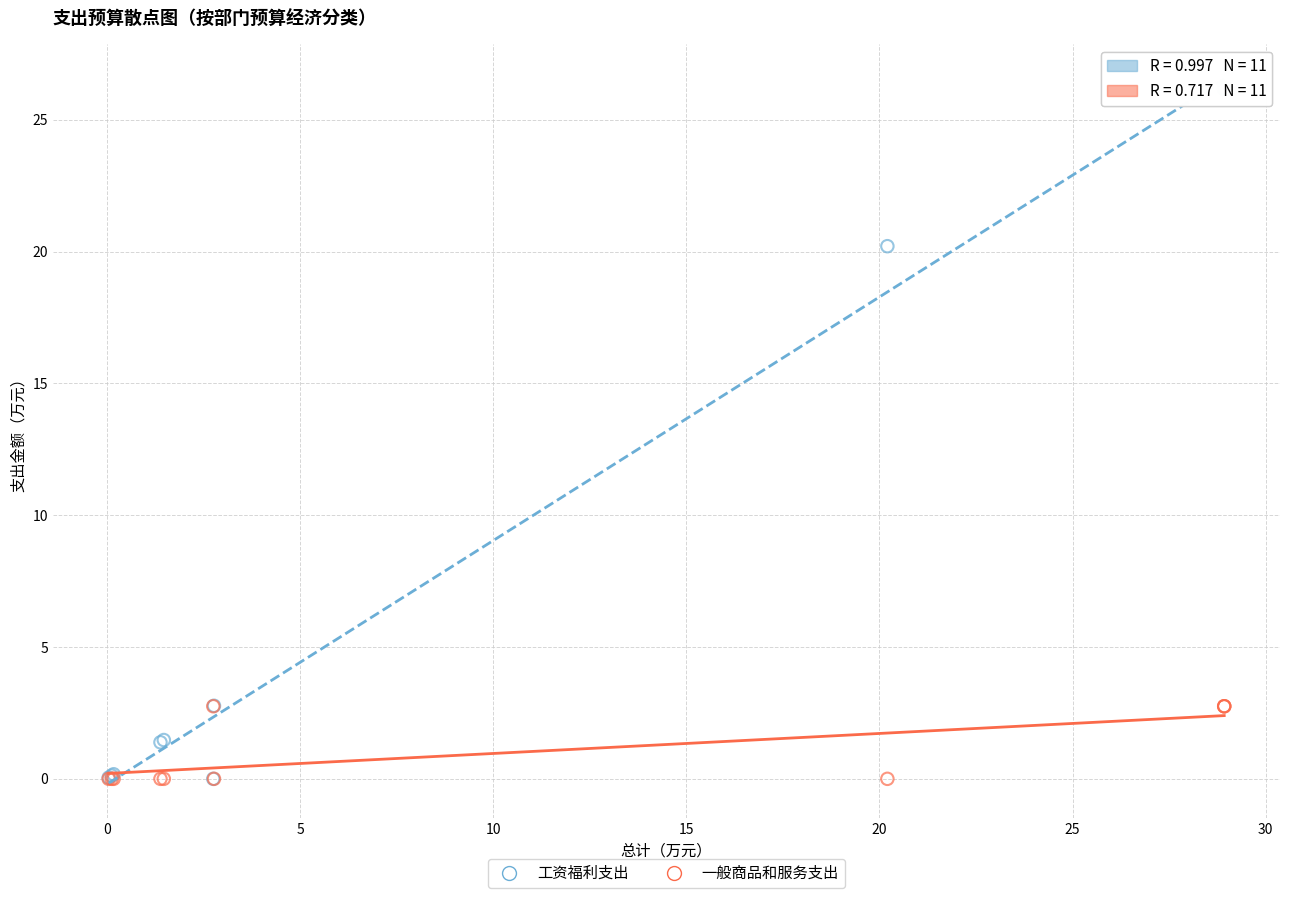

Which series reaches the maximum Y coordinate?

工资福利支出